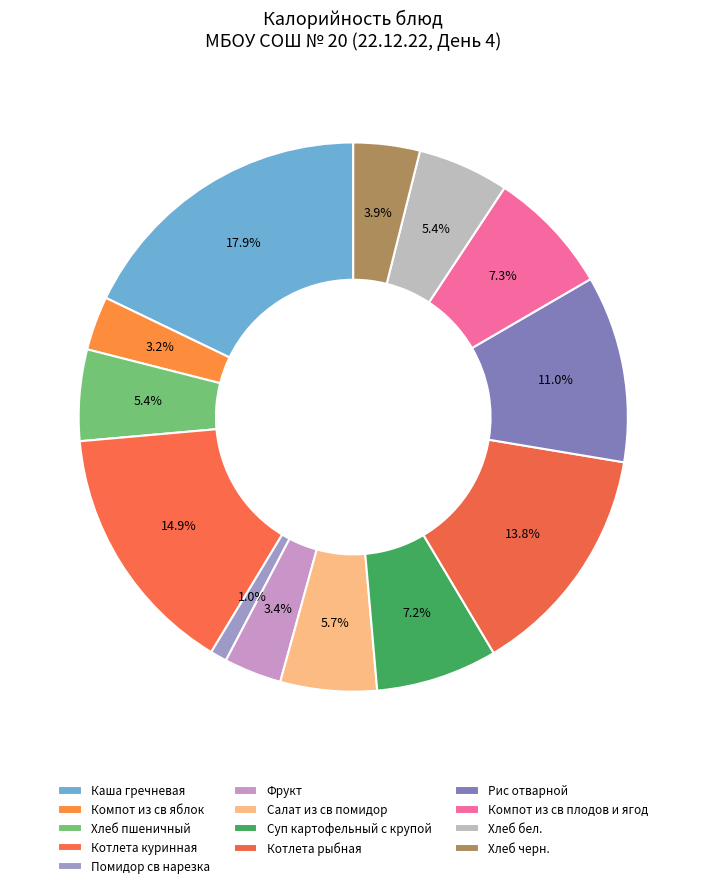

Is it true that Суп картофельный с крупой is 7% of the pie?

True